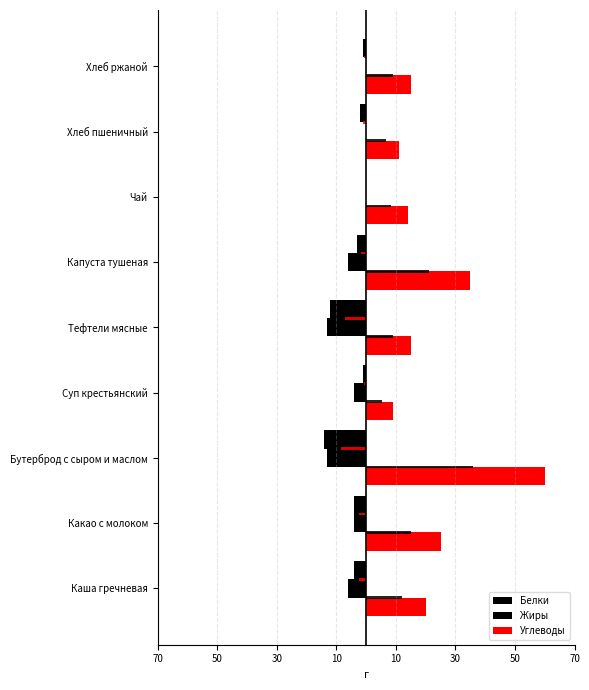

The value of Белки at Какао с молоком is -4. True or false?

True